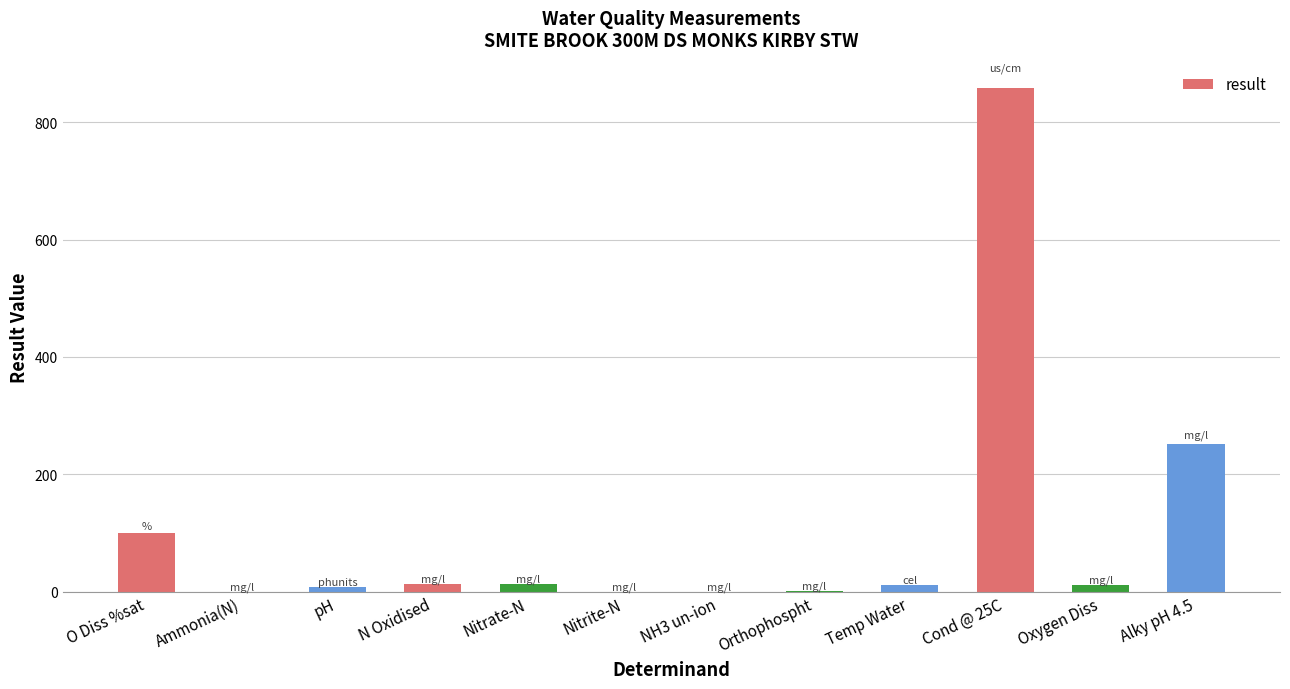

The value at O Diss %sat is 37.3. True or false?

False